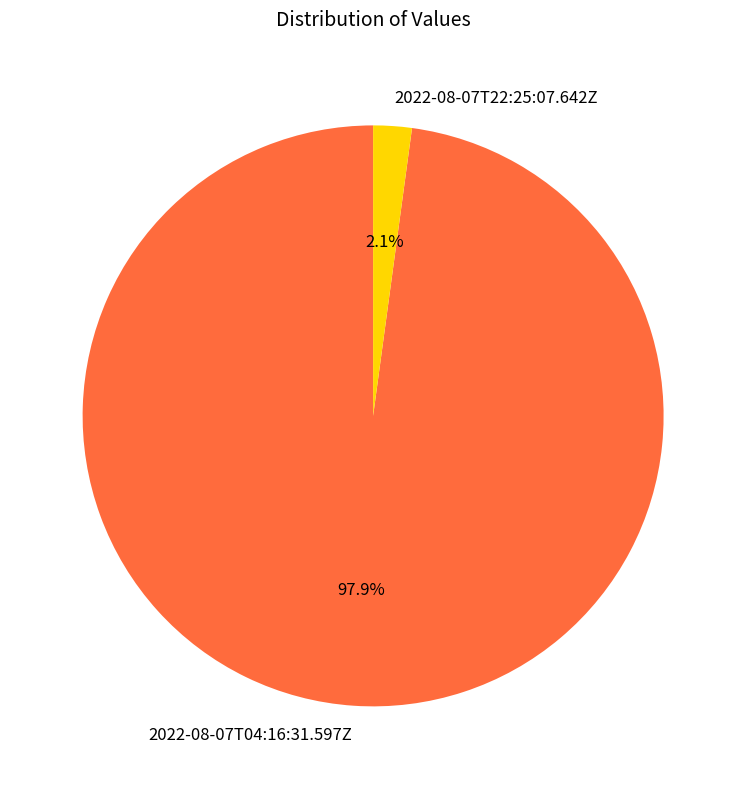

To the nearest percent, what is the average slice percentage?

50%